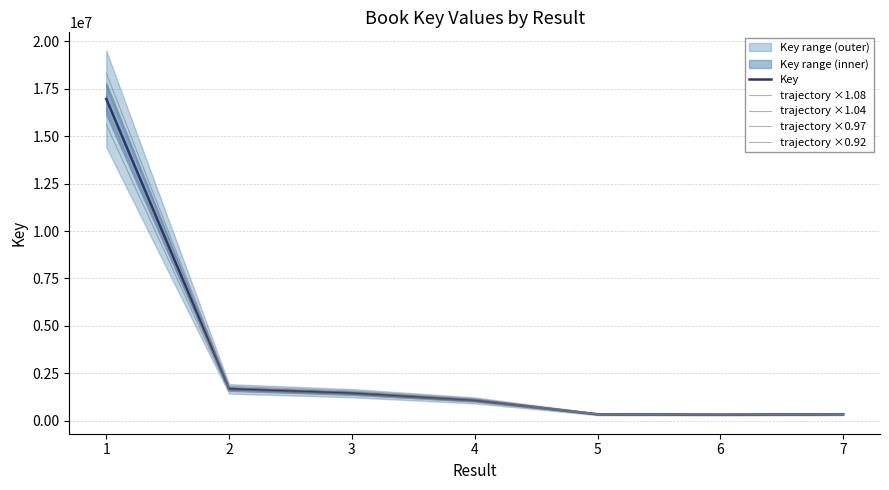

Does the chart display data point markers on the line(s)?

No